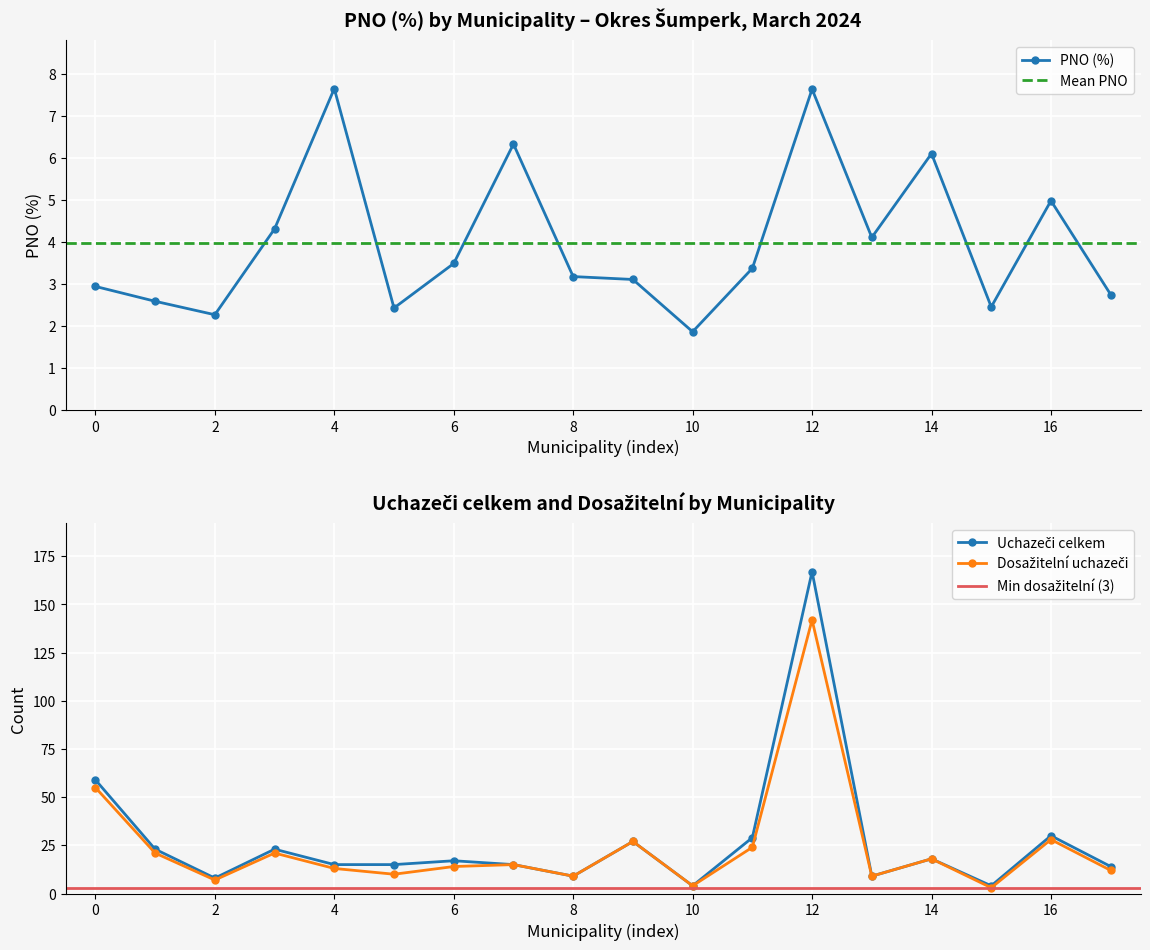

What is the value of the Uchazeči celkem point at the 6th from the left?

15.0